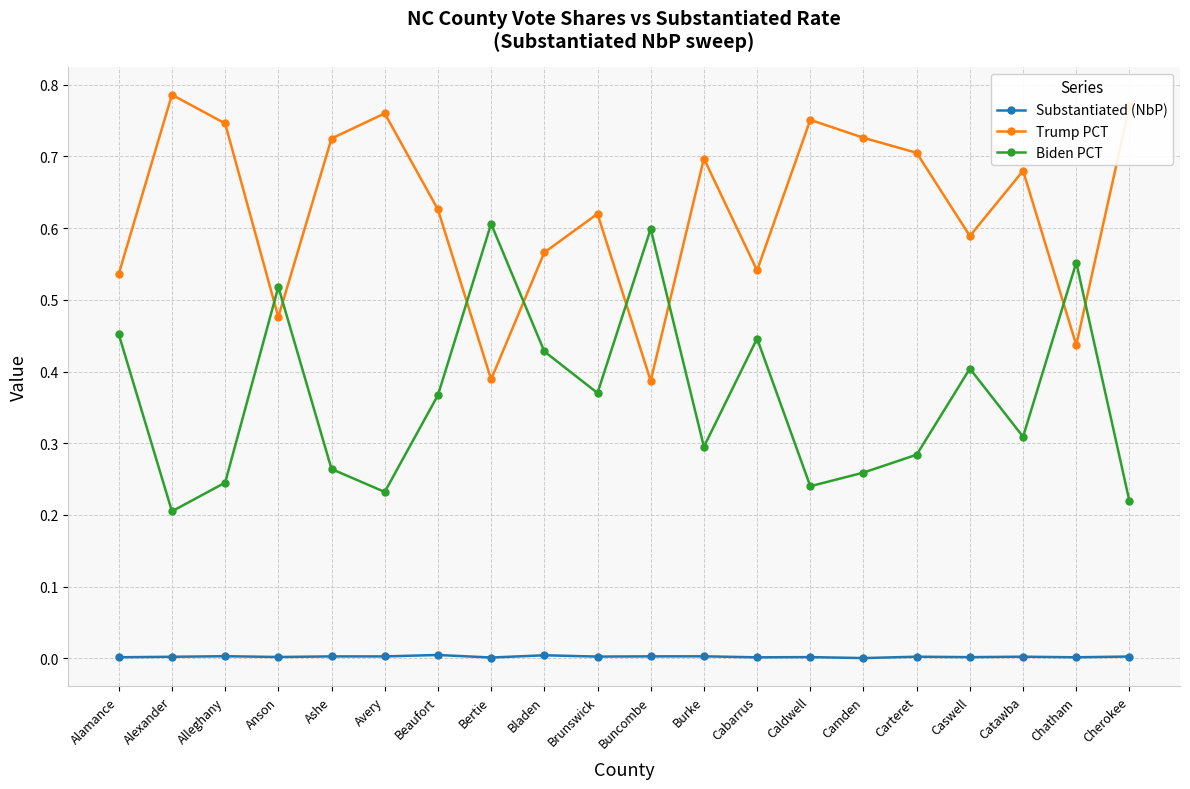

True or false: Substantiated (NbP) has a value of 0.0 at Ashe.

True